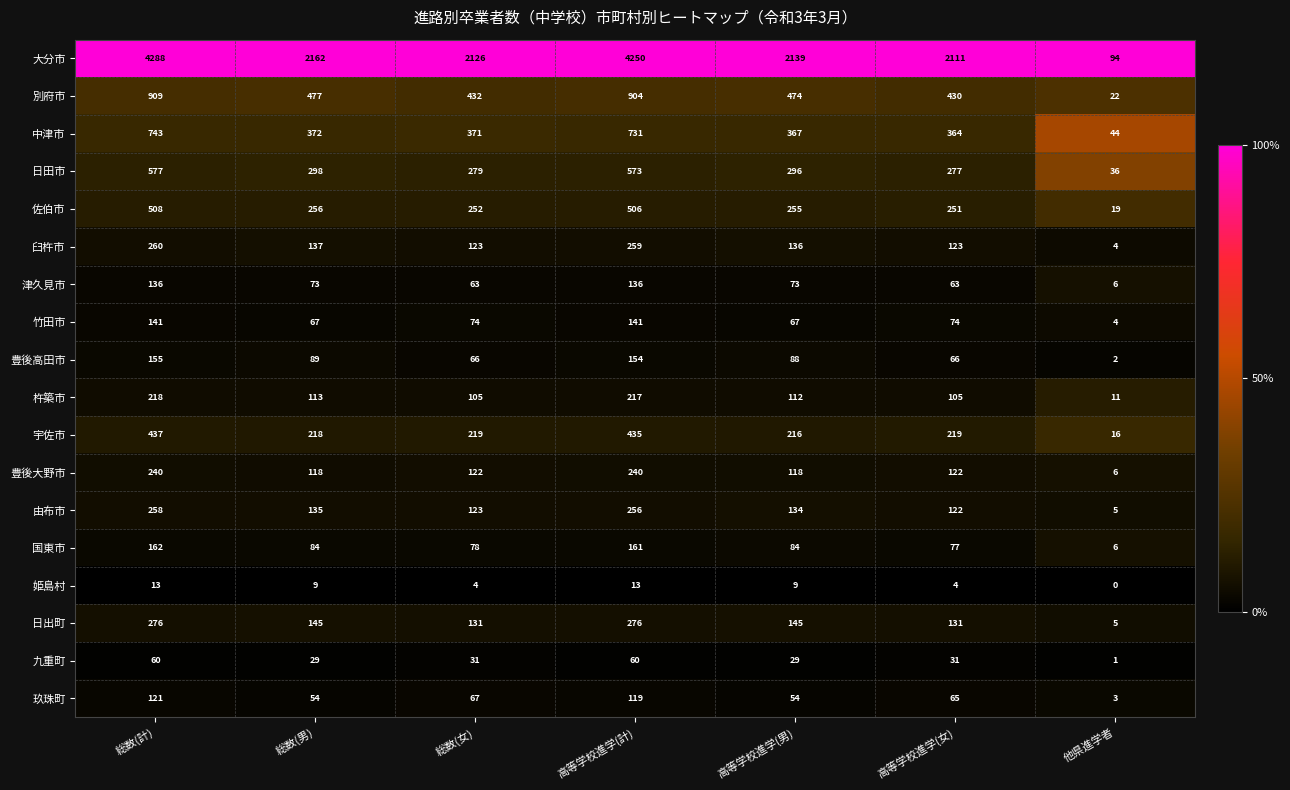

The 姫島村 series shows 5 at 総数(男). True or false?

False